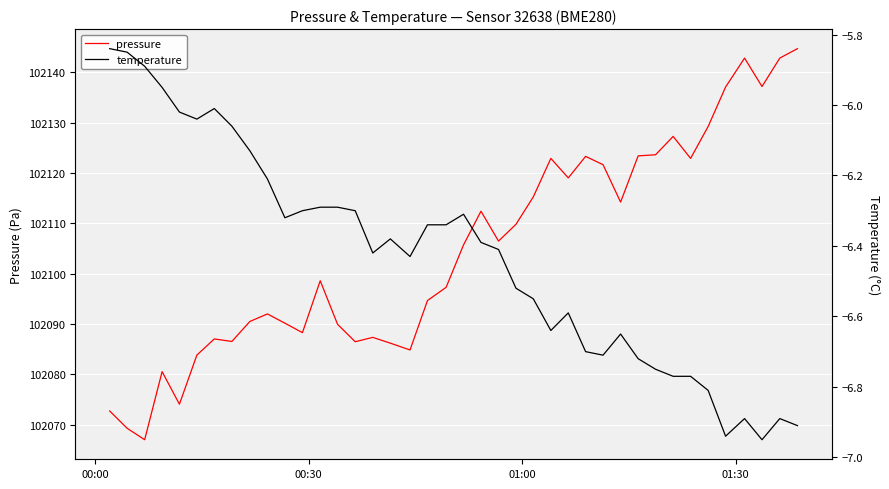

Which series has the largest range (max minus min)?

pressure